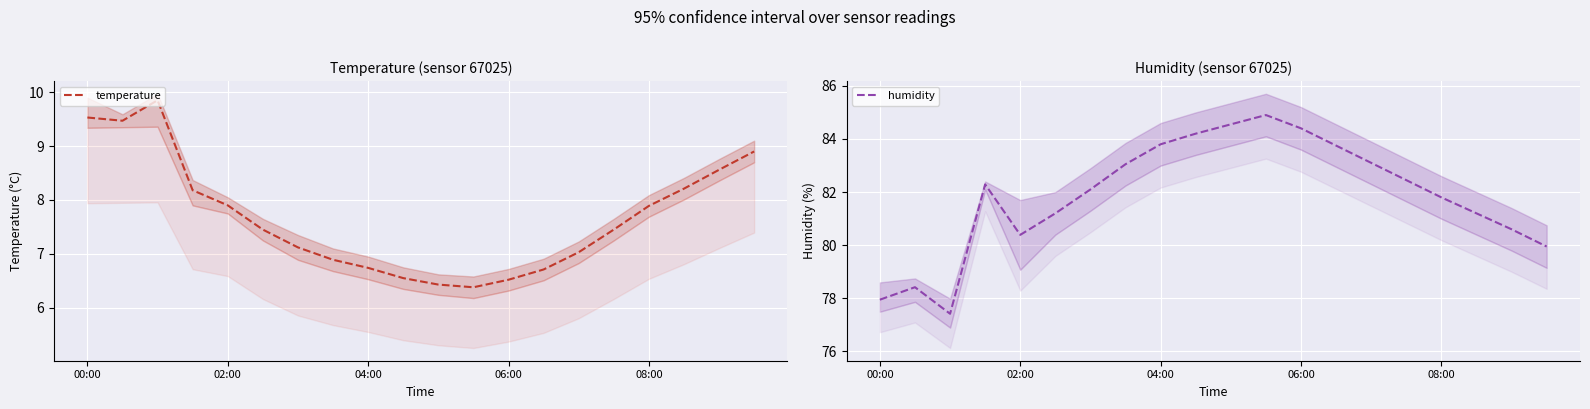

Is the value of temperature at 9 greater than the value of humidity at 13?

No